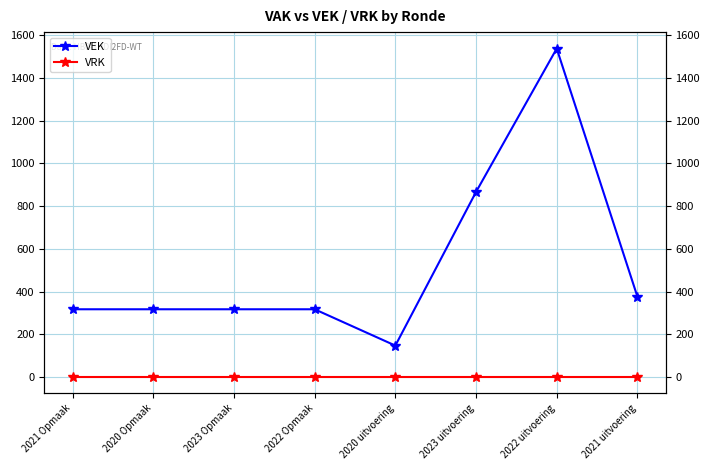

What is the minimum value for VEK?

147